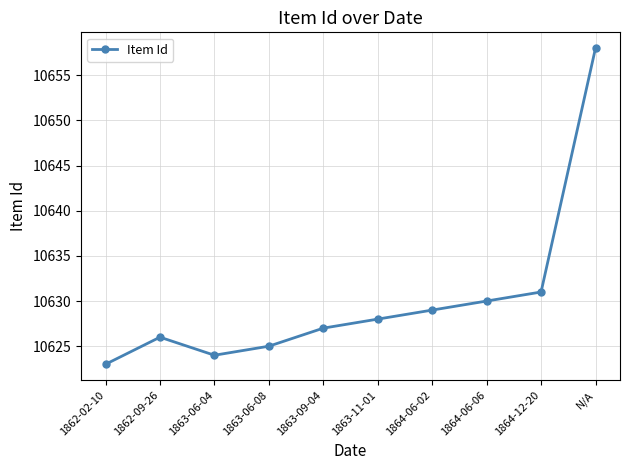

What position from the left is 1864-06-02?

7